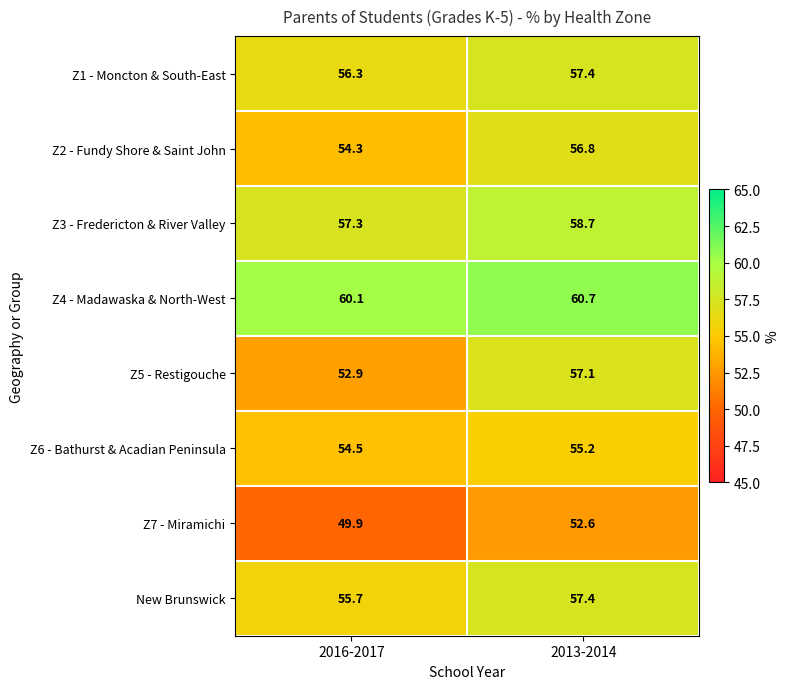

How many data points in Z2 - Fundy Shore & Saint John are above 56?

1